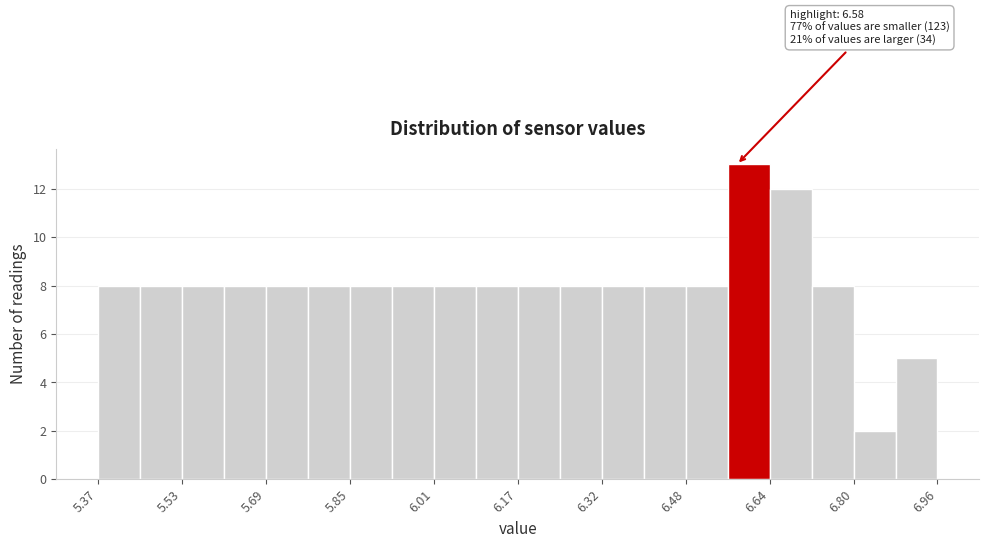

Read against the x-axis, roughly where is the centre of the tallest bar?

6.60